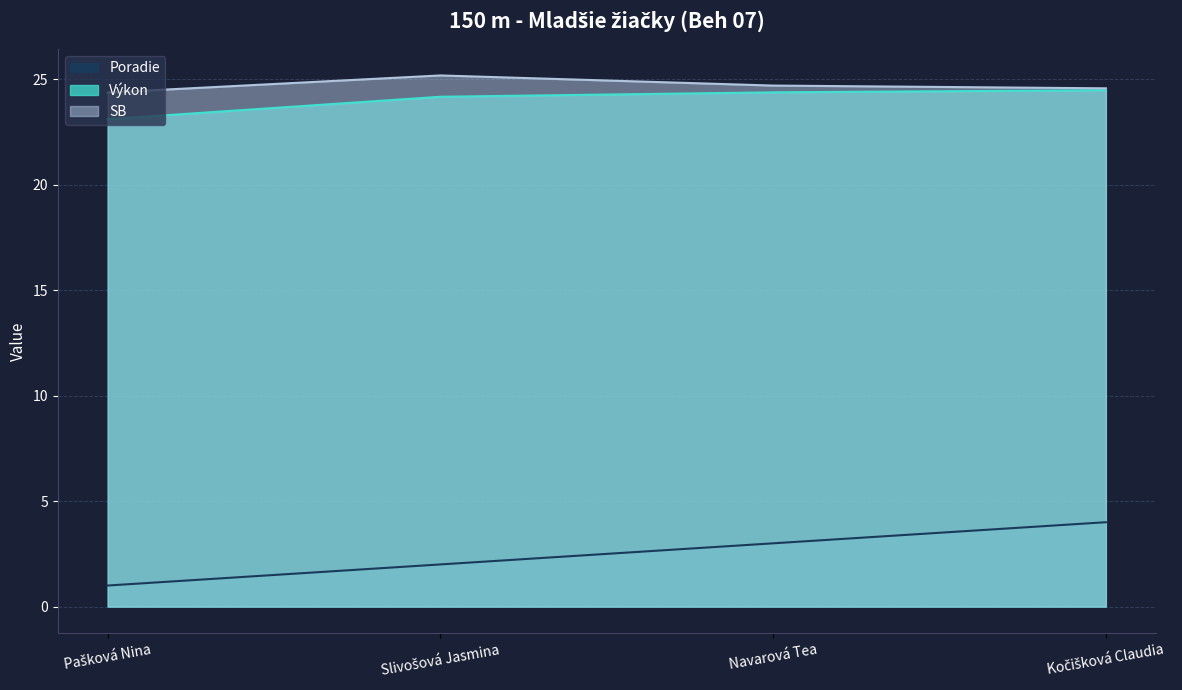

What position from the left is Navarová Tea?

3